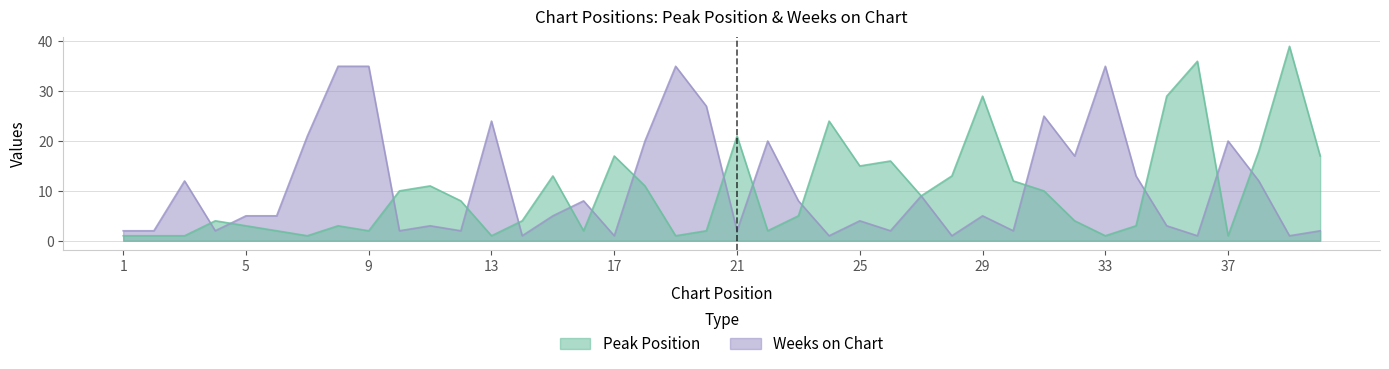

At how many categories does at least one series exceed 14?

23